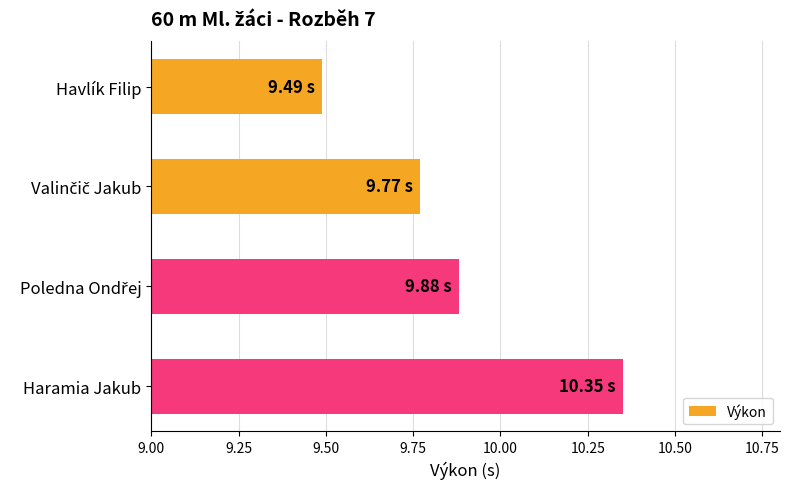

What is the sum of all values?

39.5